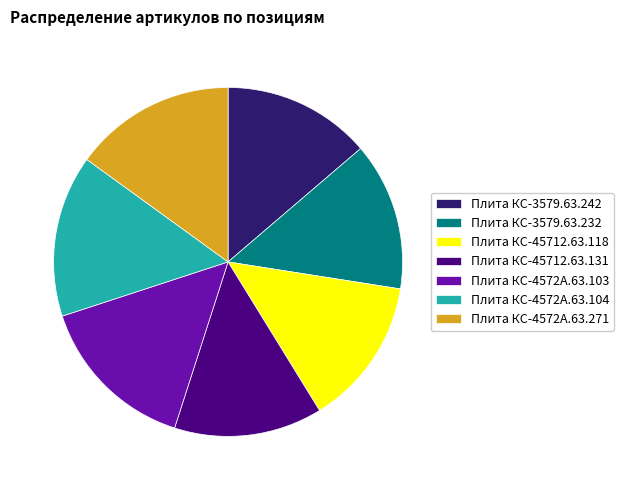

Approximately how many times larger is the value at Плита КС-4572А.63.104 compared to Плита КС-3579.63.232?

1.1